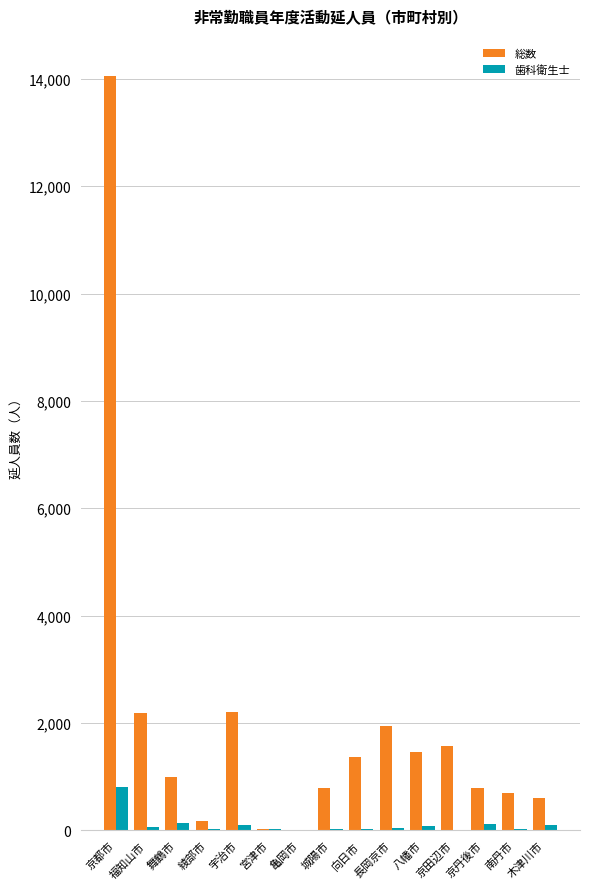

Which series has the largest total across all categories?

総数